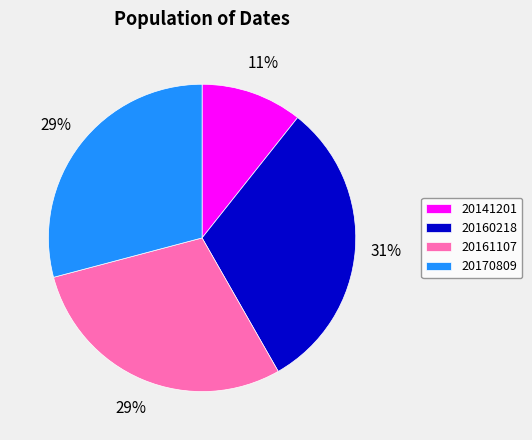

To the nearest percent, what percentage of the pie is 20170809?

29%